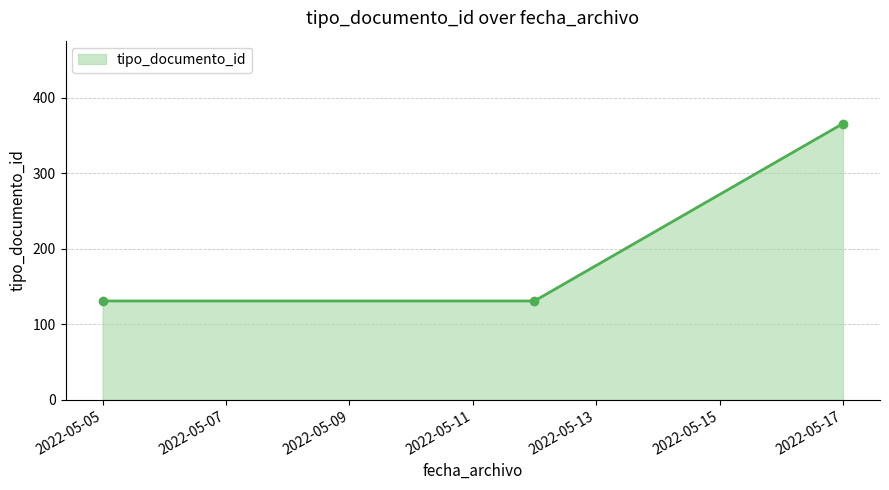

What is the value of the 2nd point from the left?

131